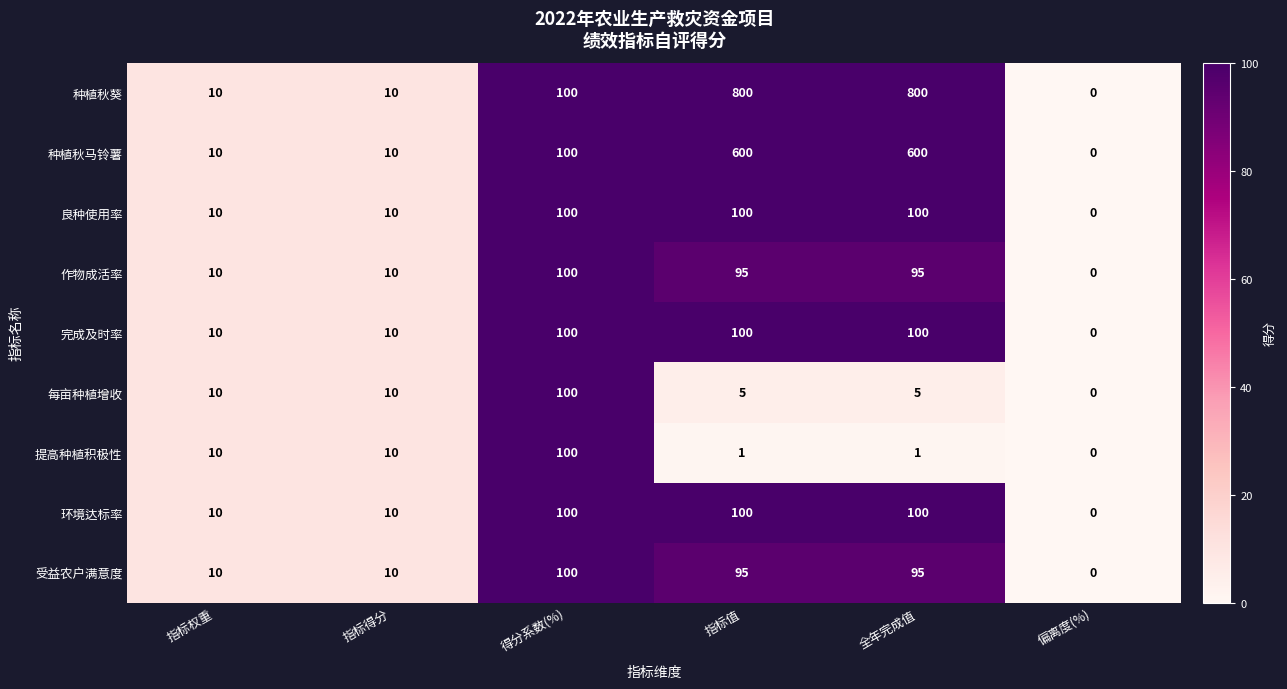

What is the difference between the maximum and minimum values in the 种植秋葵 series?

800